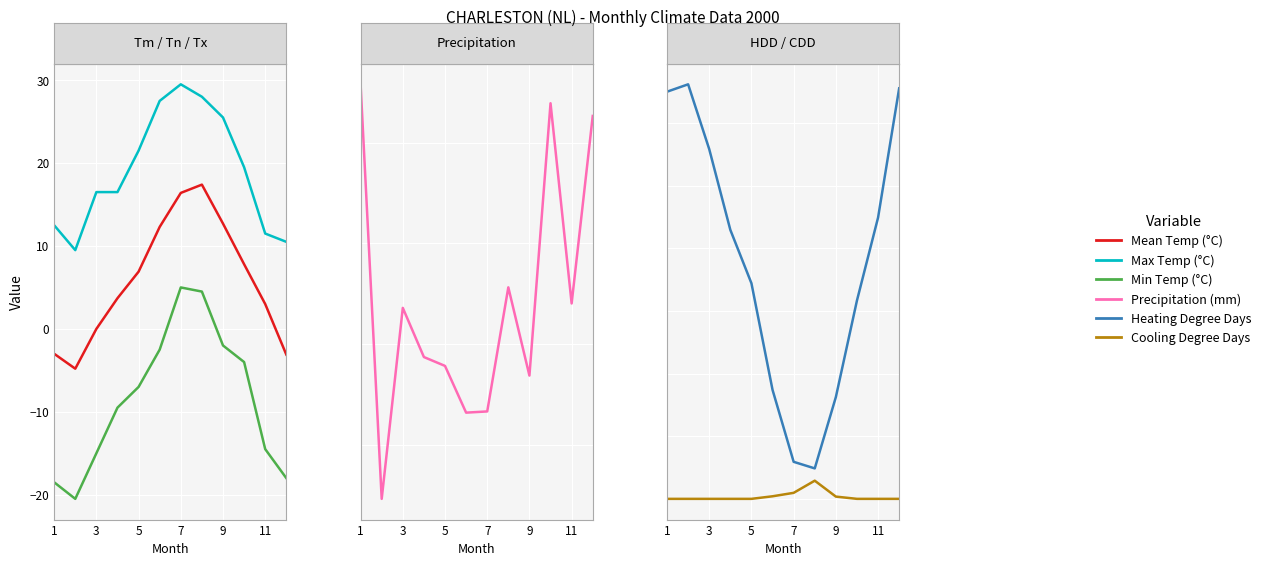

What is the approximate value of Heating Degree Days at 3?

661.5